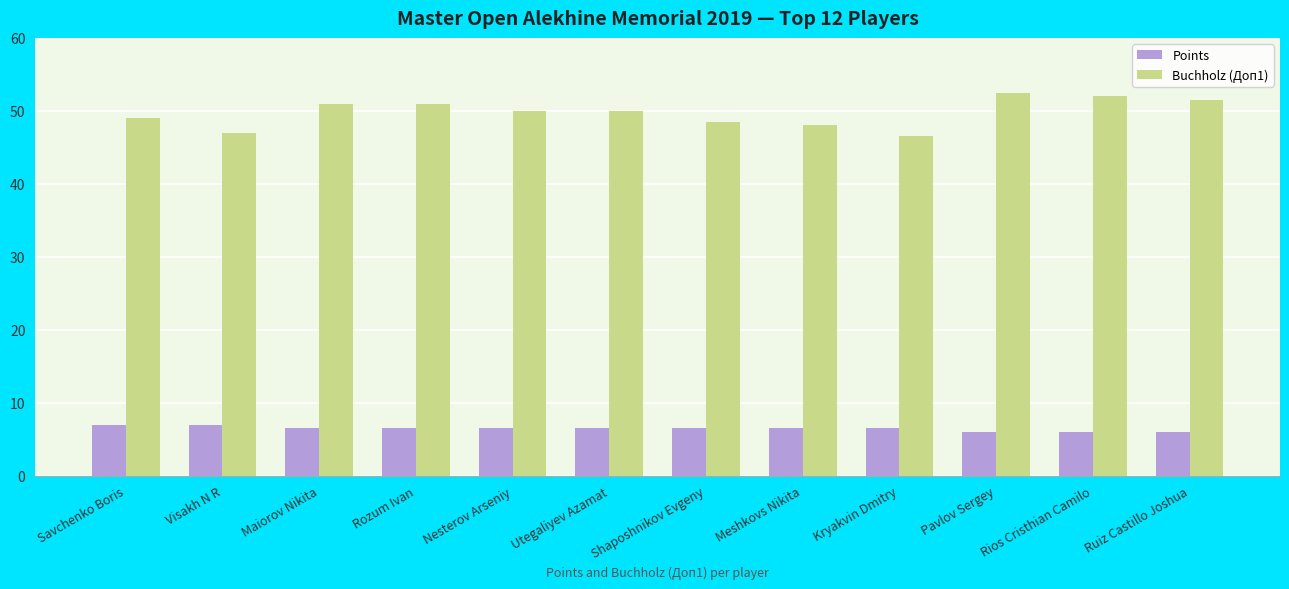

What is the sum of all Points values?

77.5